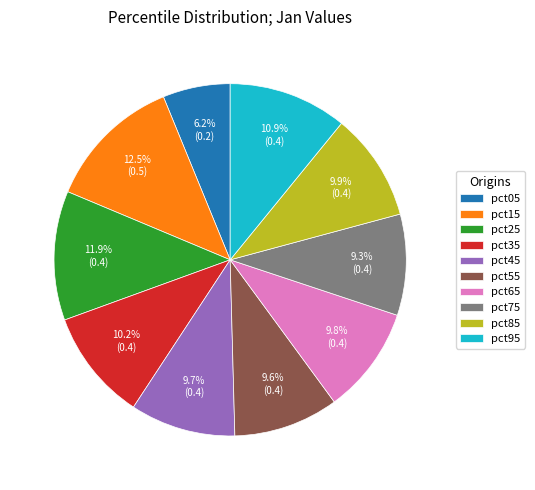

True or false: pct05 accounts for 6% of the total.

True